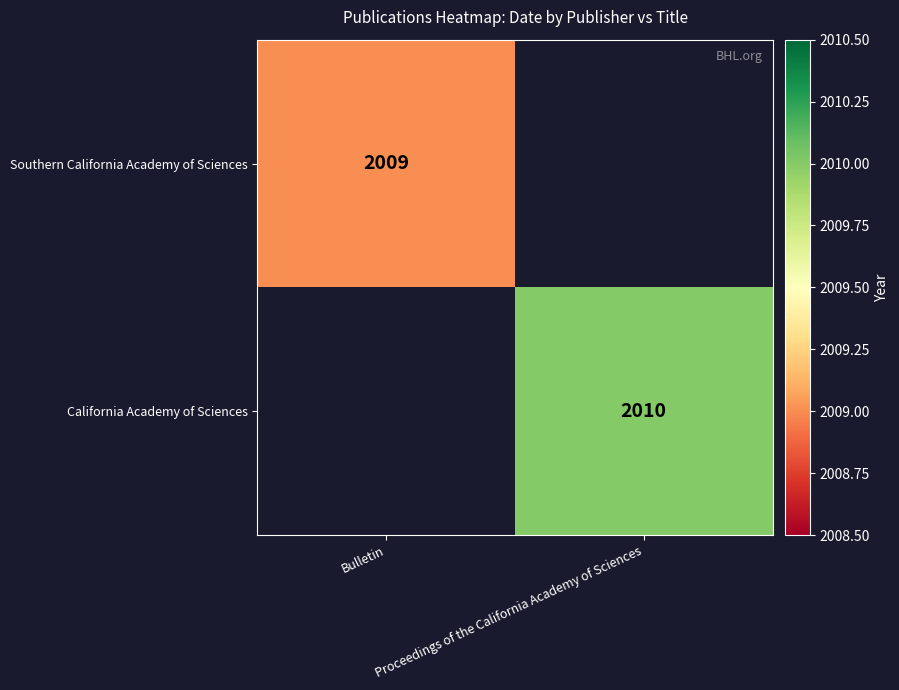

Is it true that California Academy of Sciences equals 587 at Proceedings of the California Academy of Sciences?

False